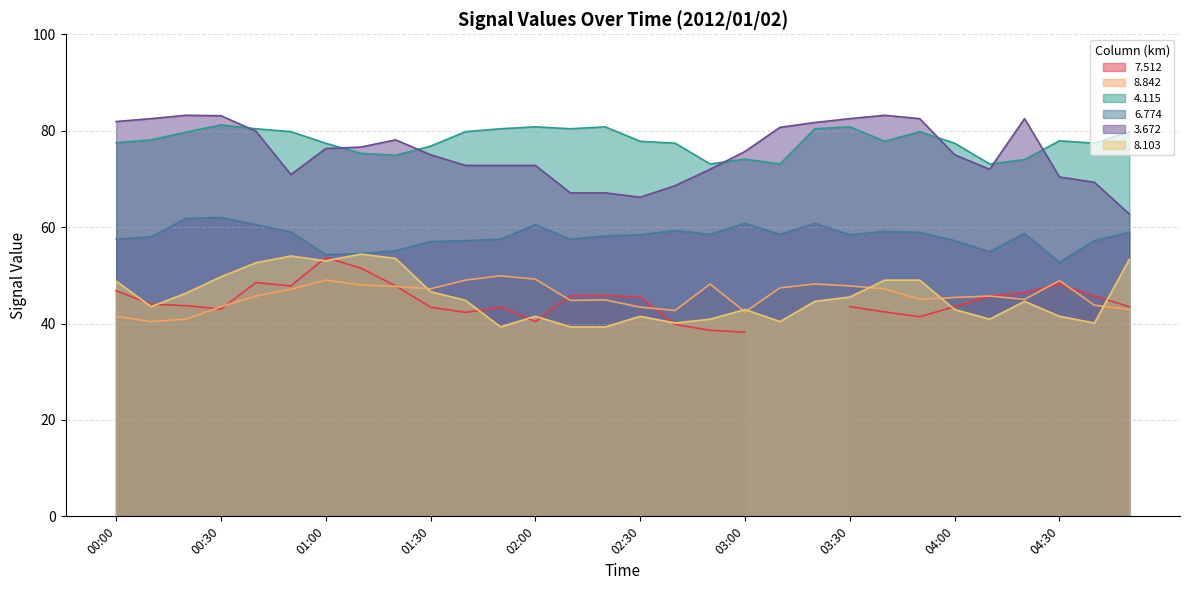

True or false: 3.672 and 8.842 intersect in this chart.

False